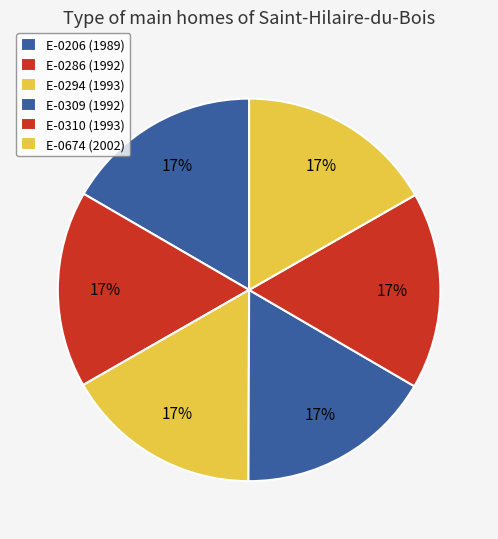

What is the ratio of the value at E-0310 to the value at E-0674?

1.0